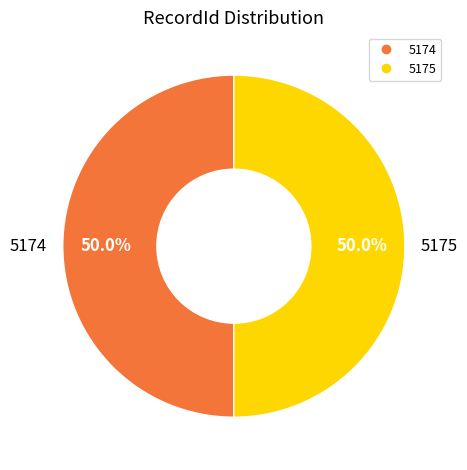

How many segments does this pie chart have?

2